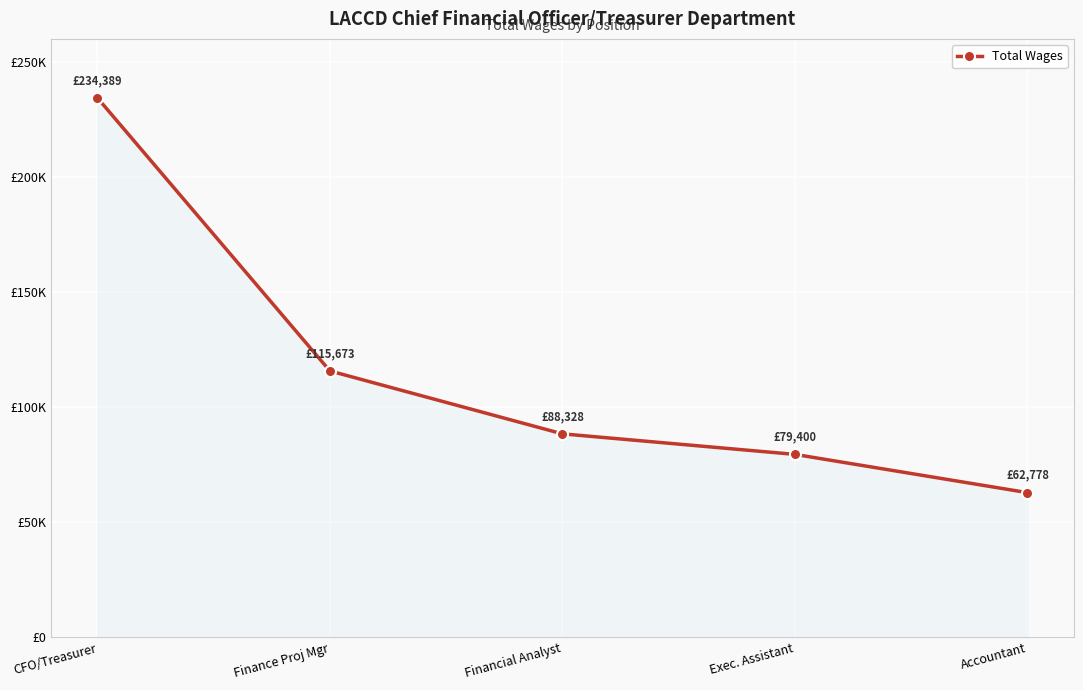

What position from the right is Financial Analyst?

3